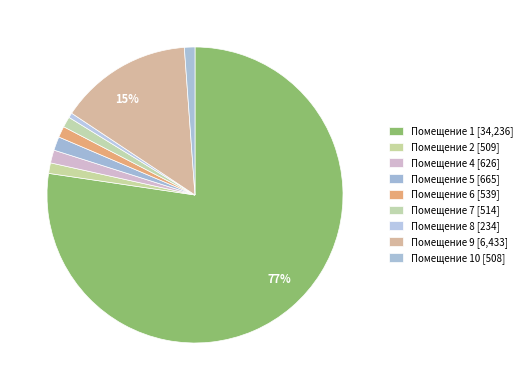

Is there any slice that represents more than half of the pie?

Yes